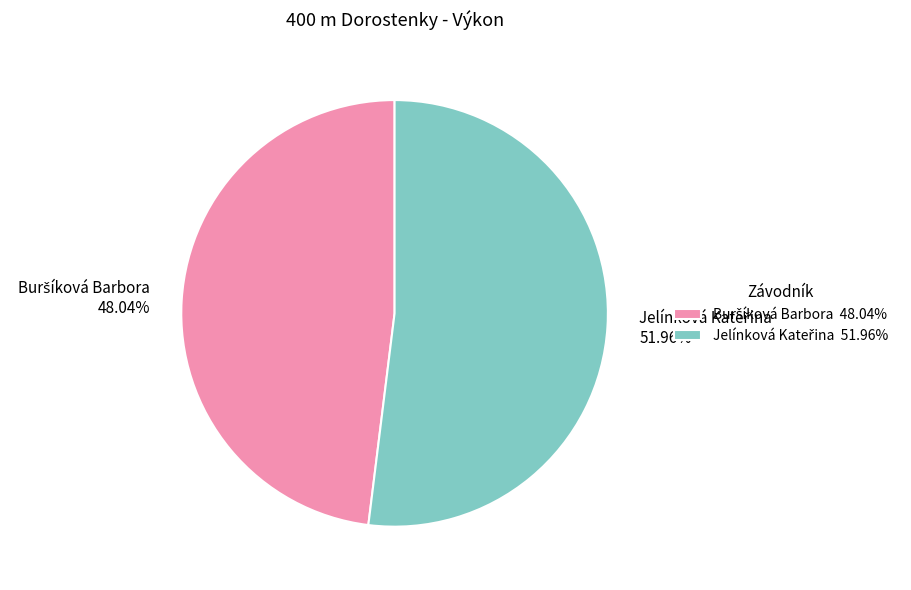

Does any single category account for the majority?

Yes